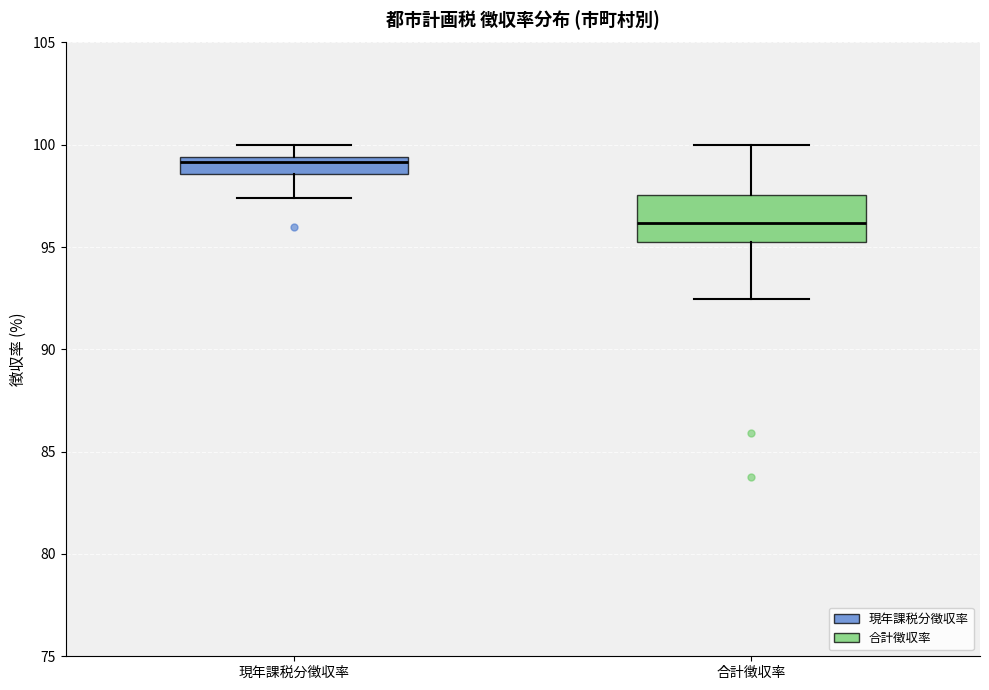

Reading left to right, transcribe this box plot: for each box, give where its median line is, the range the box spans, and where its two whiskers end, as read against the y-axis. The values are not printed on the chart, so give them approximately, as read against the axis.

現年課税分徴収率: median 99.0, box 98.5 to 99.5, whiskers 97.5 to 100.0
合計徴収率: median 96.0, box 95.5 to 97.5, whiskers 92.5 to 100.0